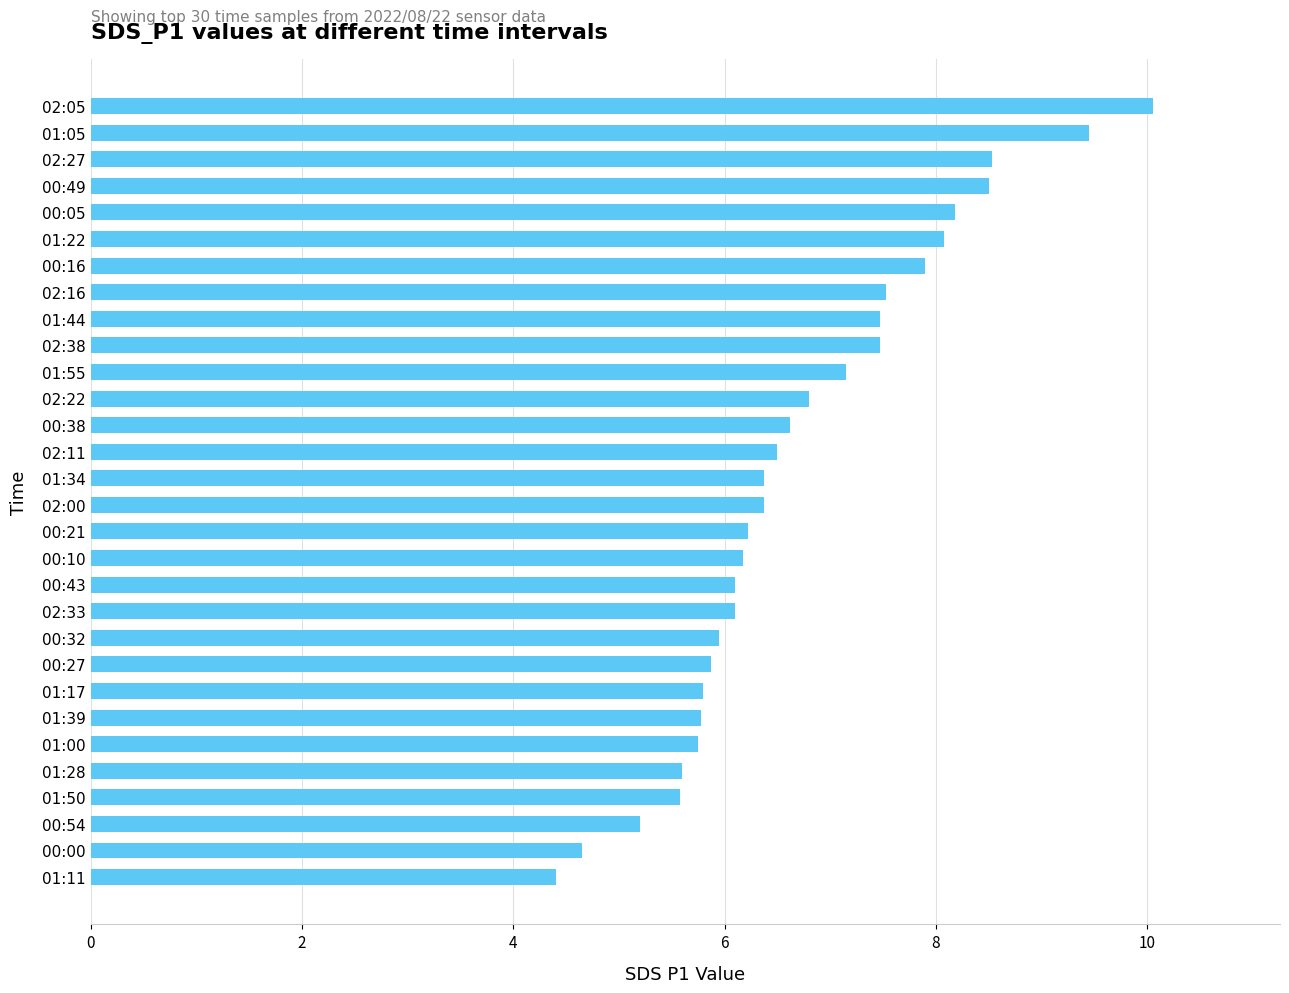

What is the approximate value at 00:49?

8.5